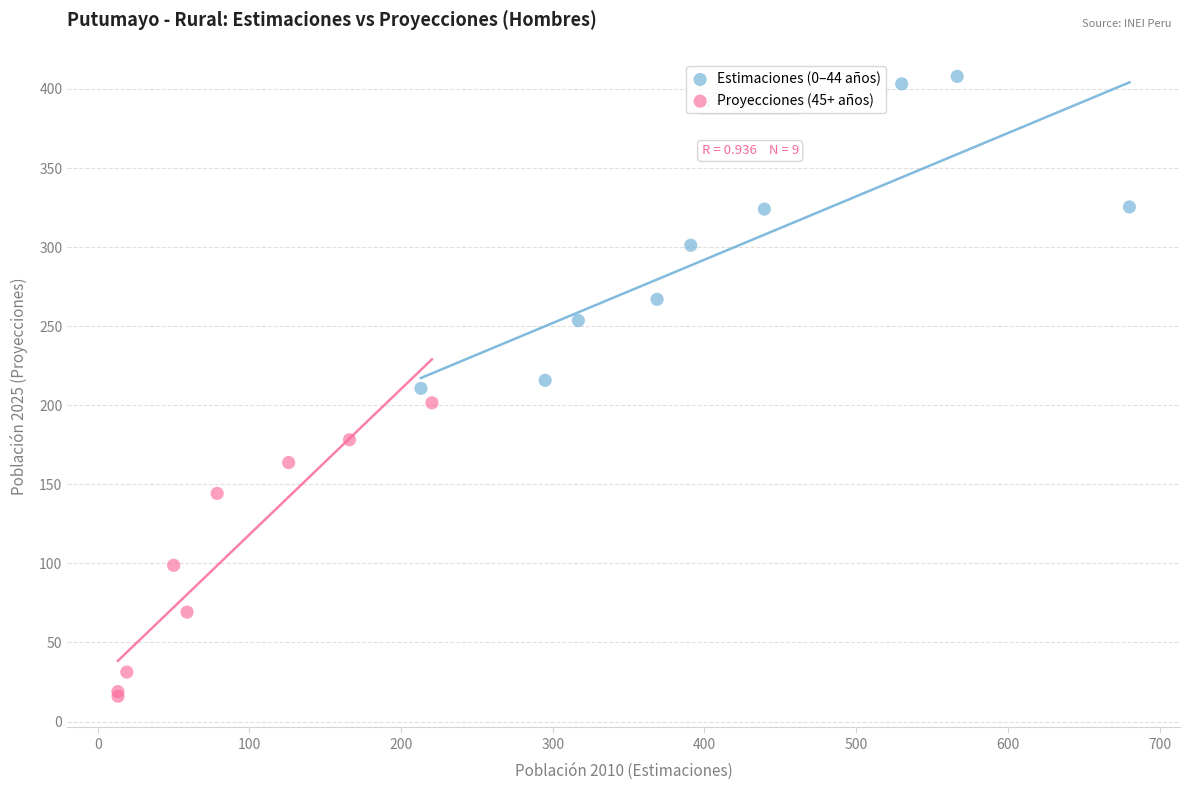

Which series reaches the maximum Y coordinate?

Estimaciones (0–44 años)